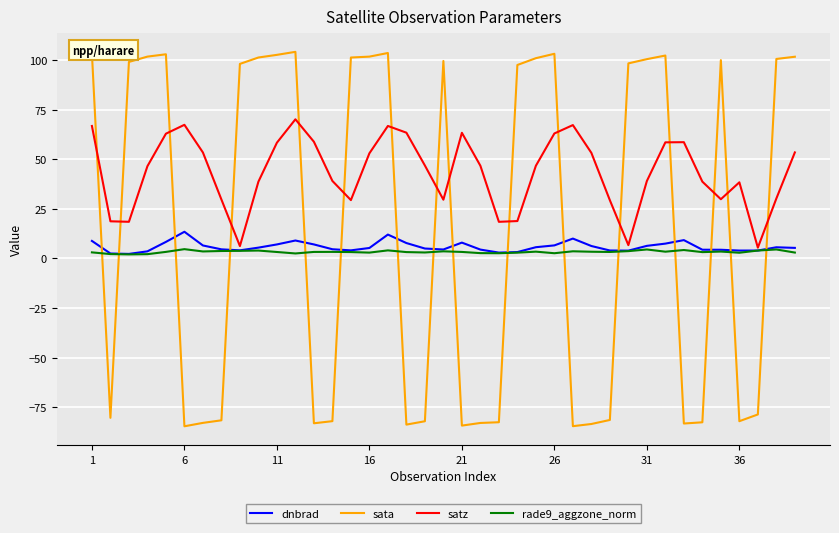

List the series in order of their peak value, highest first.

sata, satz, dnbrad, rade9_aggzone_norm